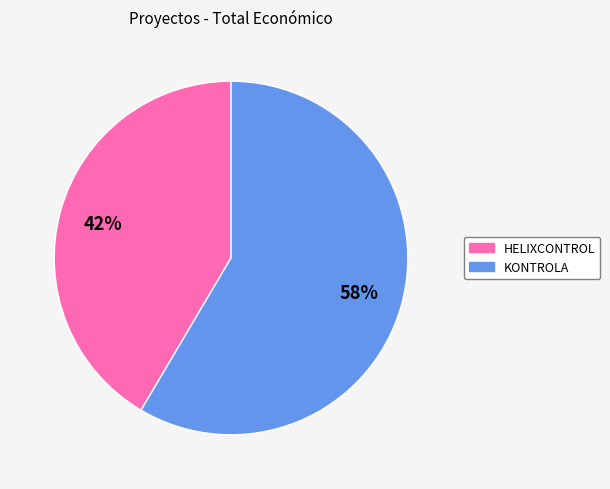

Is it true that HELIXCONTROL is 42% of the pie?

True